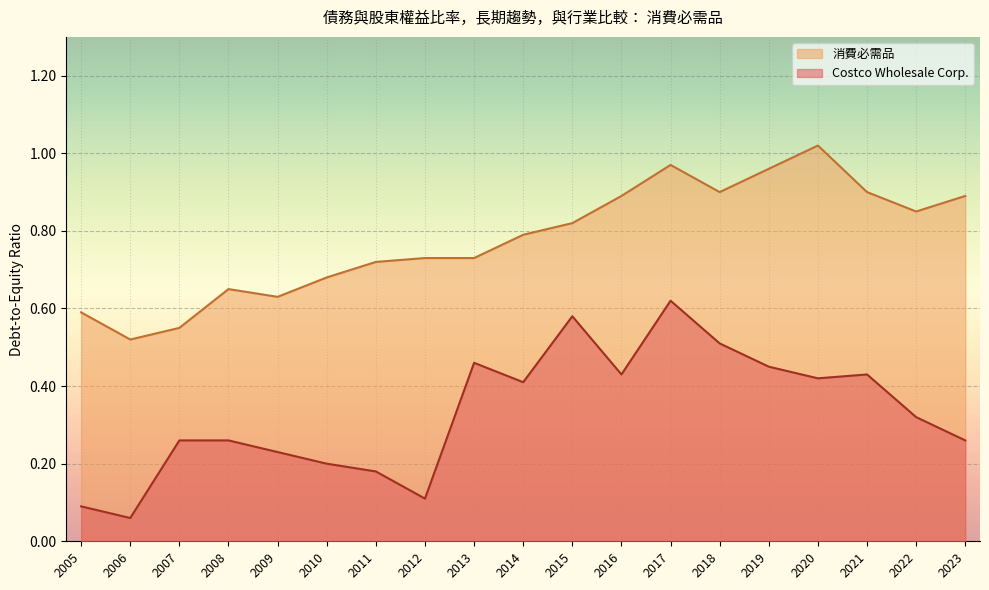

What is the average value of the Costco Wholesale Corp. series?

0.3